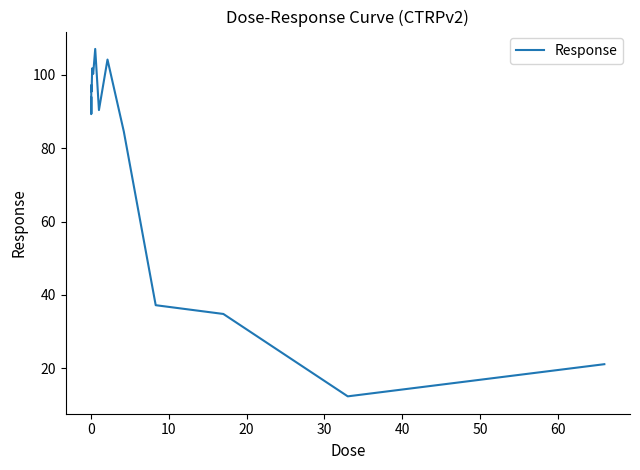

What is the greatest value displayed?

107.1